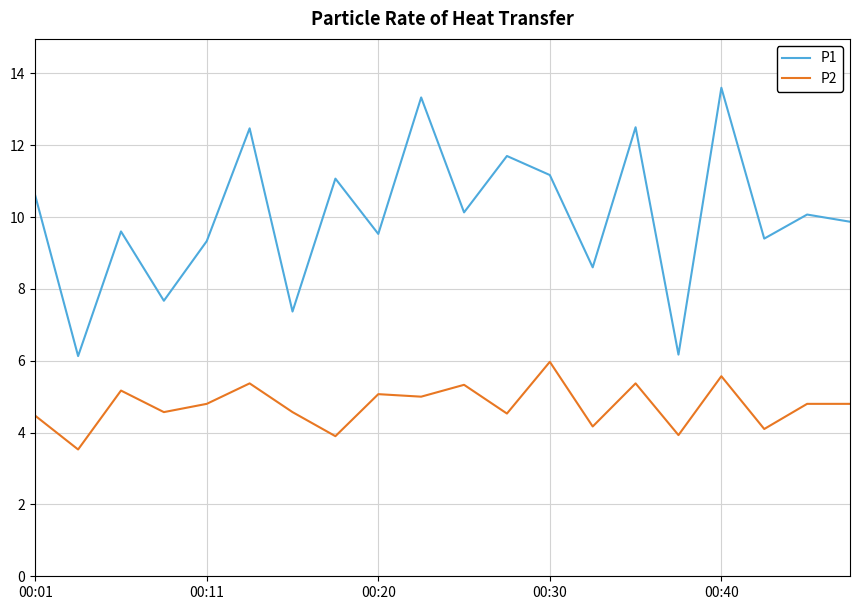

How many categories are shown in the chart?

20